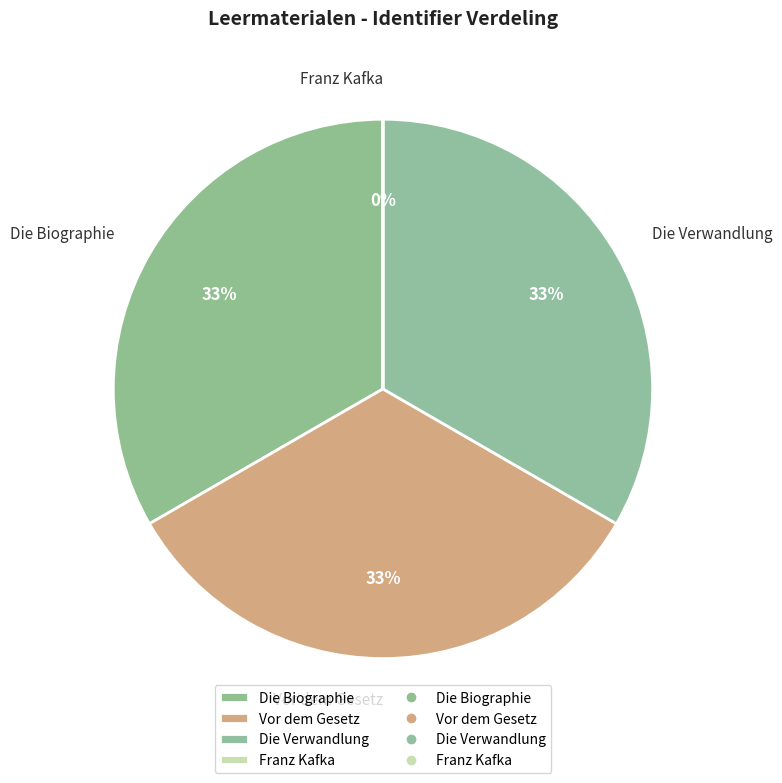

Which has a higher value, Vor dem Gesetz or Franz Kafka?

Vor dem Gesetz